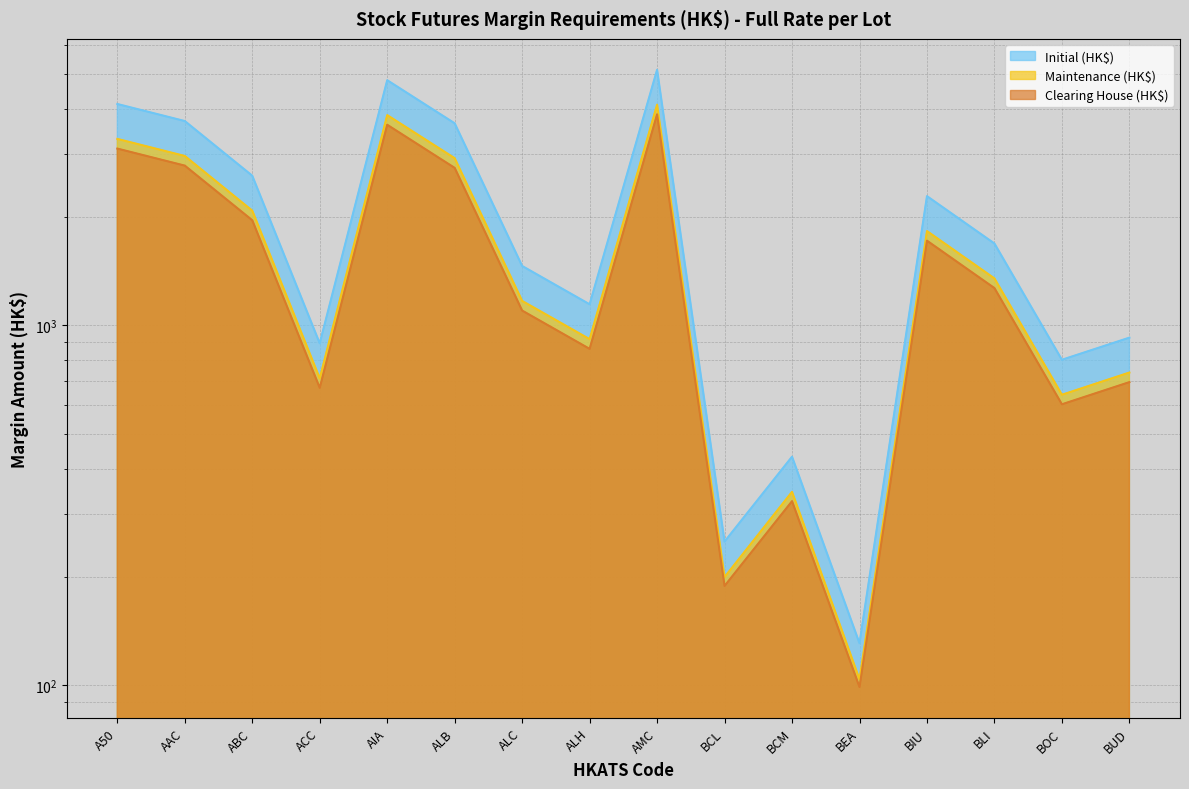

True or false: Initial (HK$) and Maintenance (HK$) cross at least once.

False